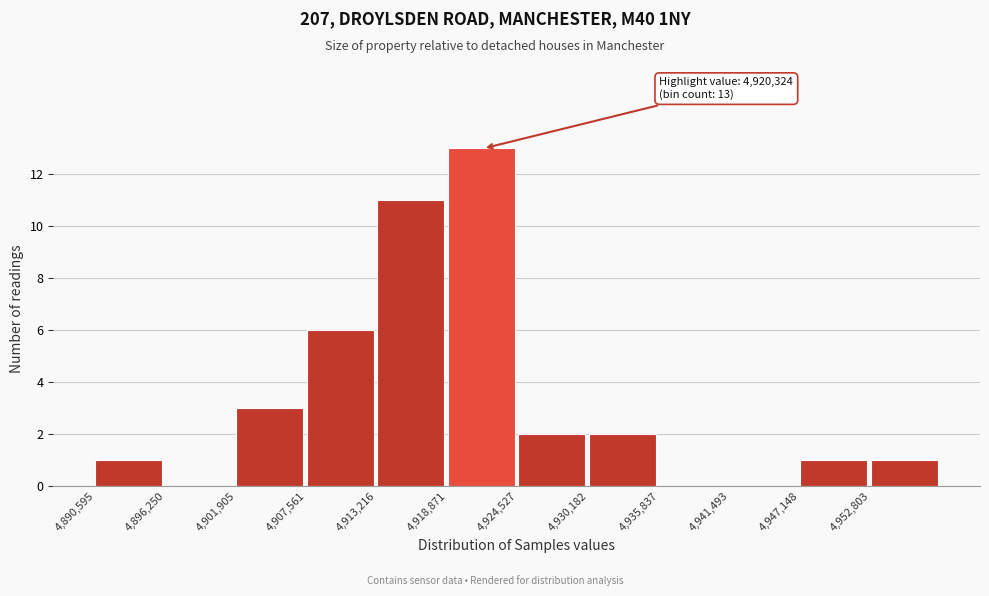

Over which range of the x-axis is the bar tallest?

4919000 to 4925000